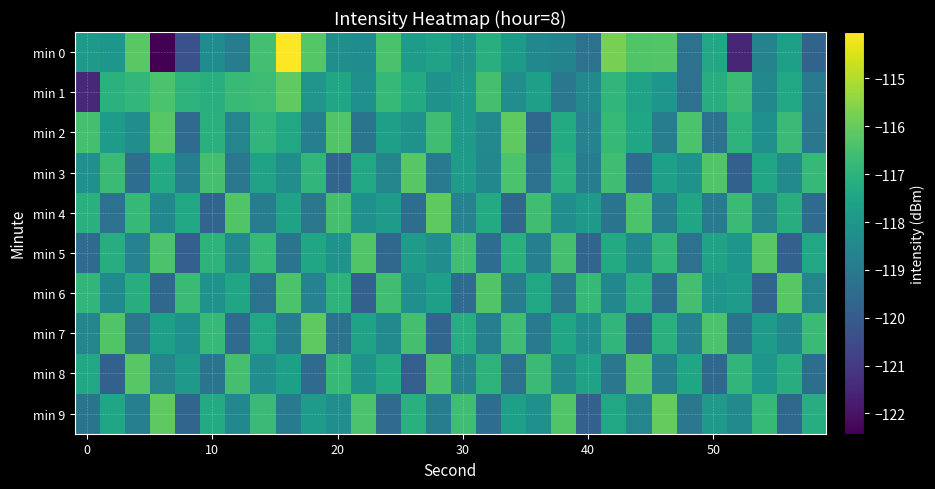

Which series has the largest range (max minus min)?

min 0